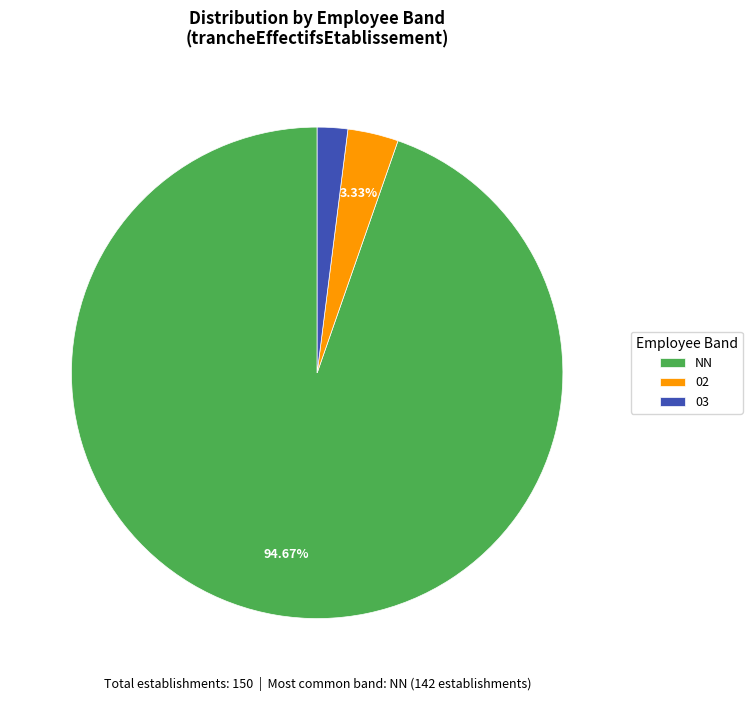

Which slice represents more than half of the pie?

NN